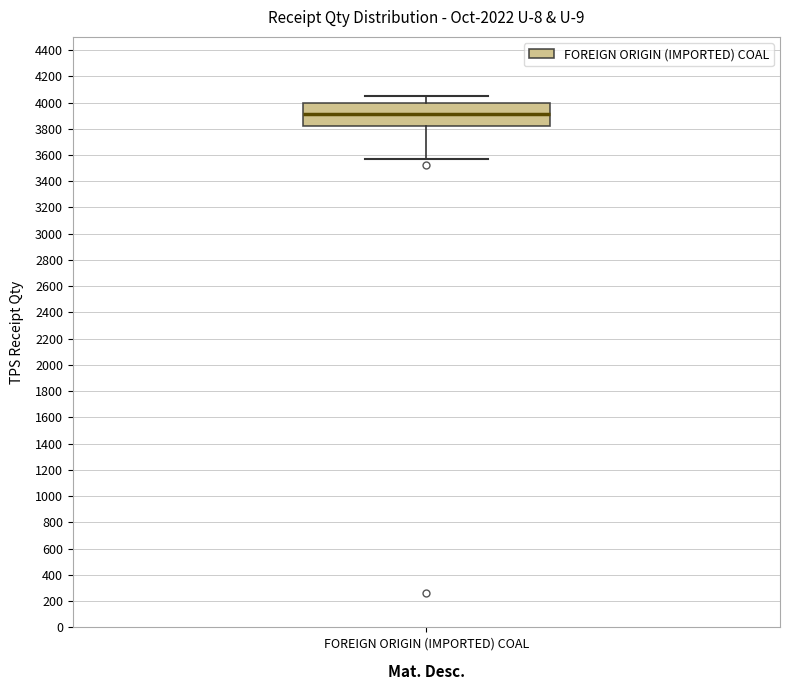

Where is the lower edge of the box for FOREIGN ORIGIN (IMPORTED) COAL on the y-axis? The values are not printed on the chart, so give them approximately, as read against the axis.

3820